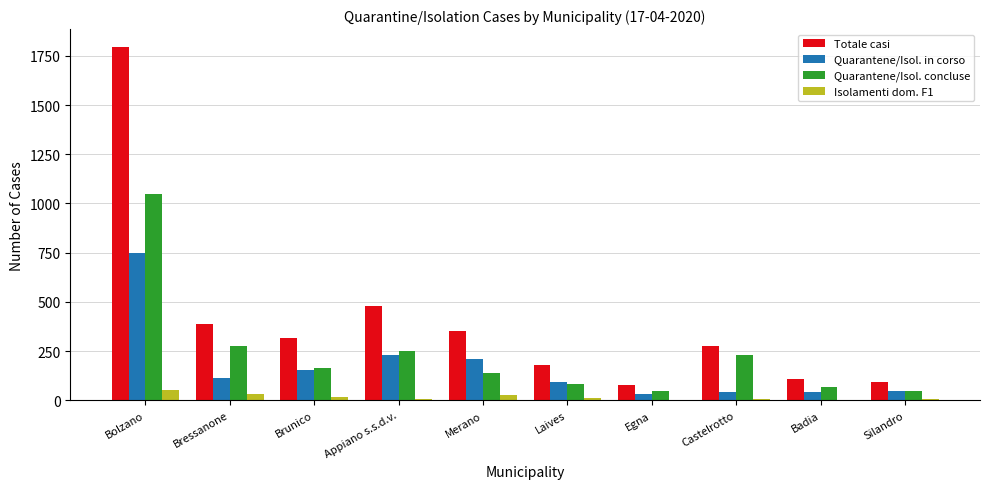

Which category has the highest value in the Quarantene/Isol. concluse series?

Bolzano